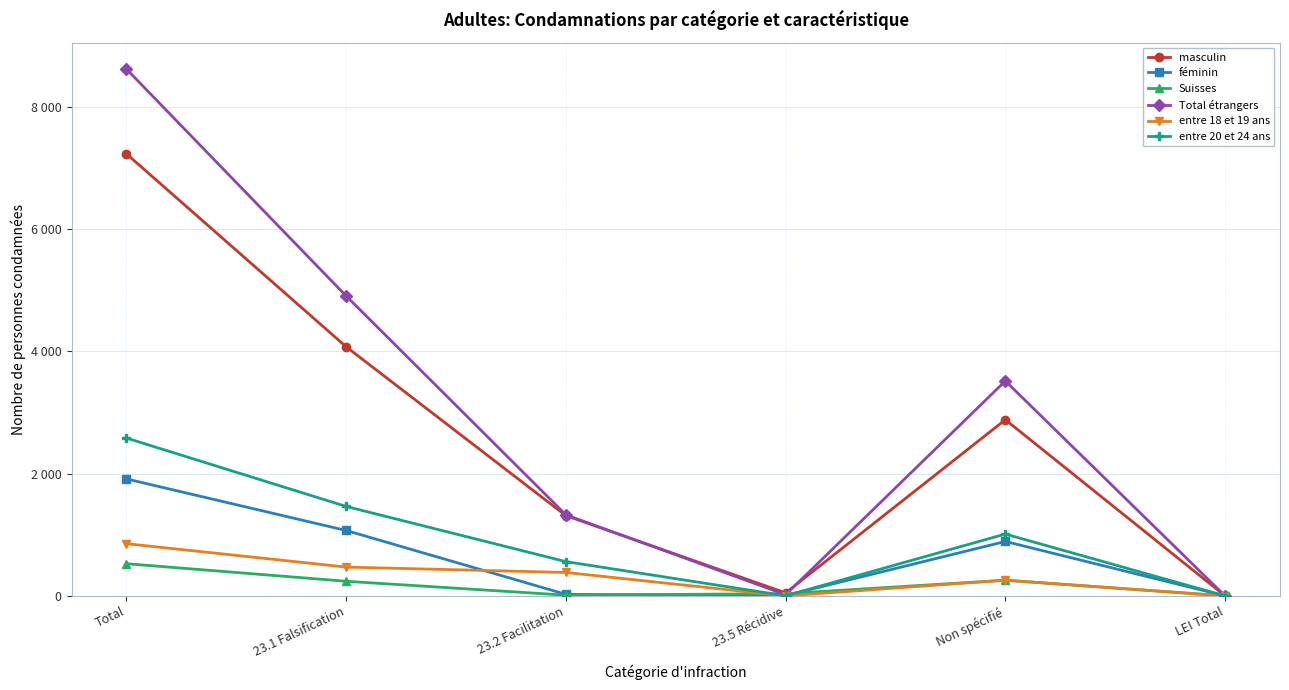

Does the chart have visible grid lines?

Yes